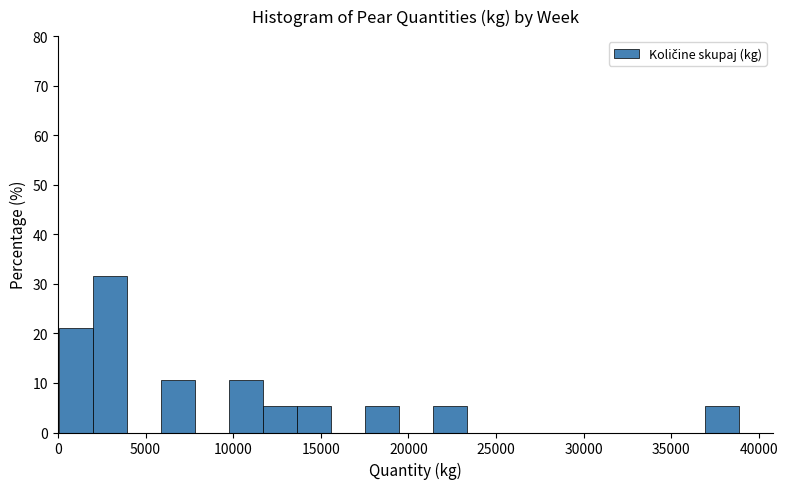

Around what value on the x-axis is the tallest bar? Give the approximate position of its centre, as read against the axis.

3000